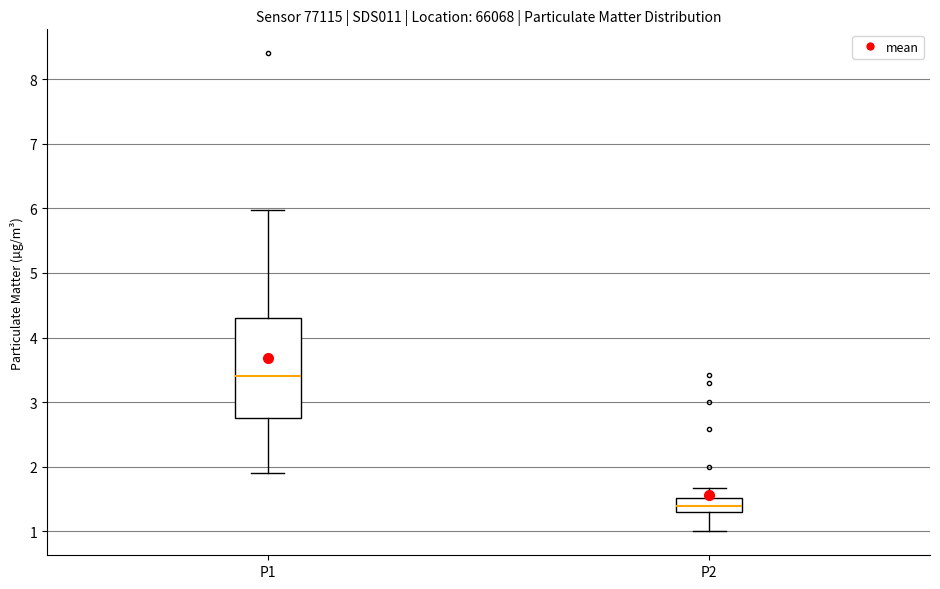

Comparing the boxes themselves (not the whiskers), which one is the tallest?

P1